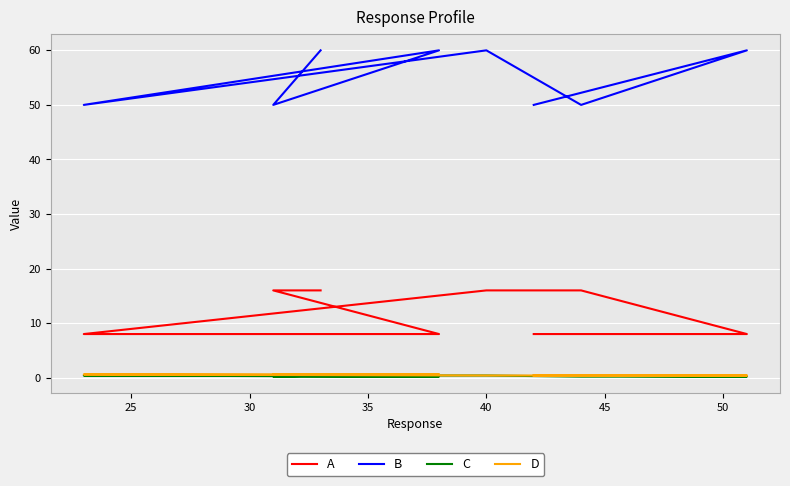

What is the value of the D point at the 3rd from the left?

0.4